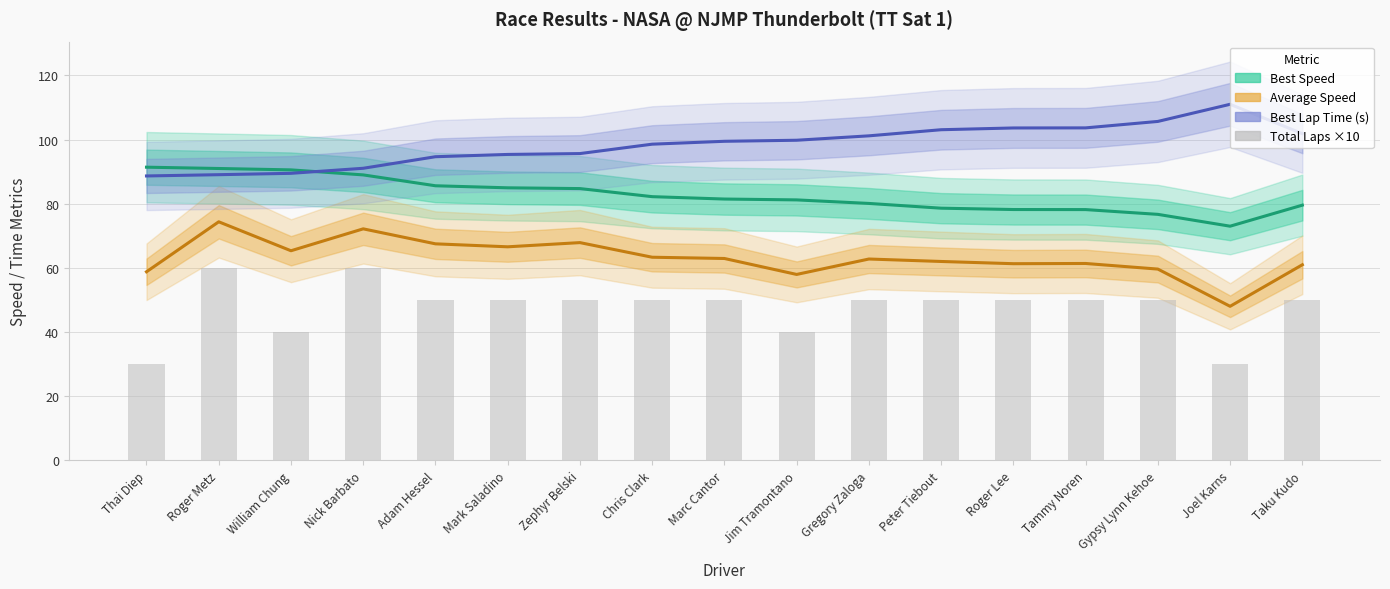

Rank the series by their average value, from lowest to highest.

Total Laps ×10, Average Speed, Best Speed, Best Lap Time (s)